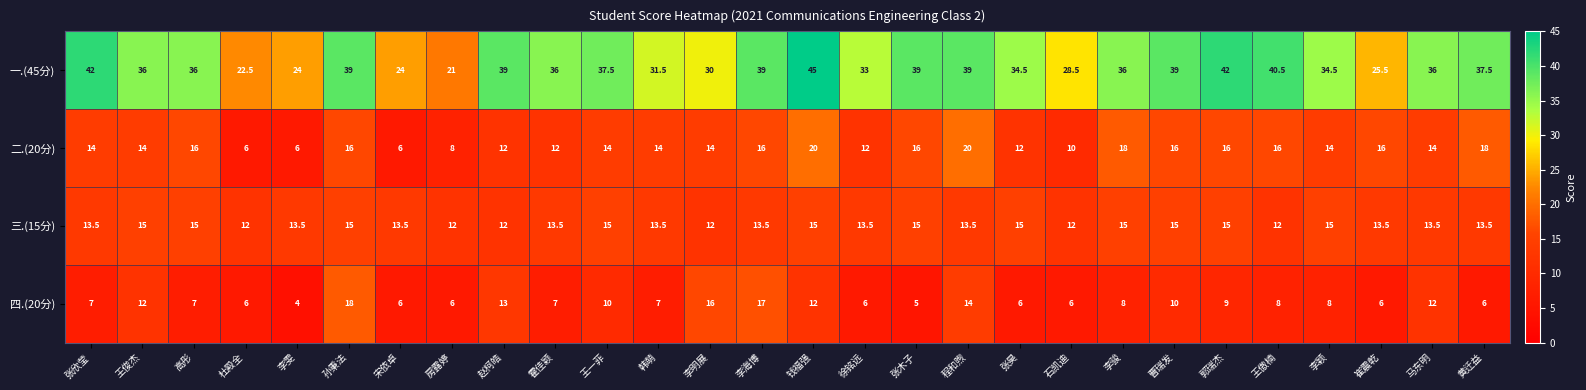

At 钱福强, list the series in order from smallest to largest.

四.(20分), 三.(15分), 二.(20分), 一.(45分)